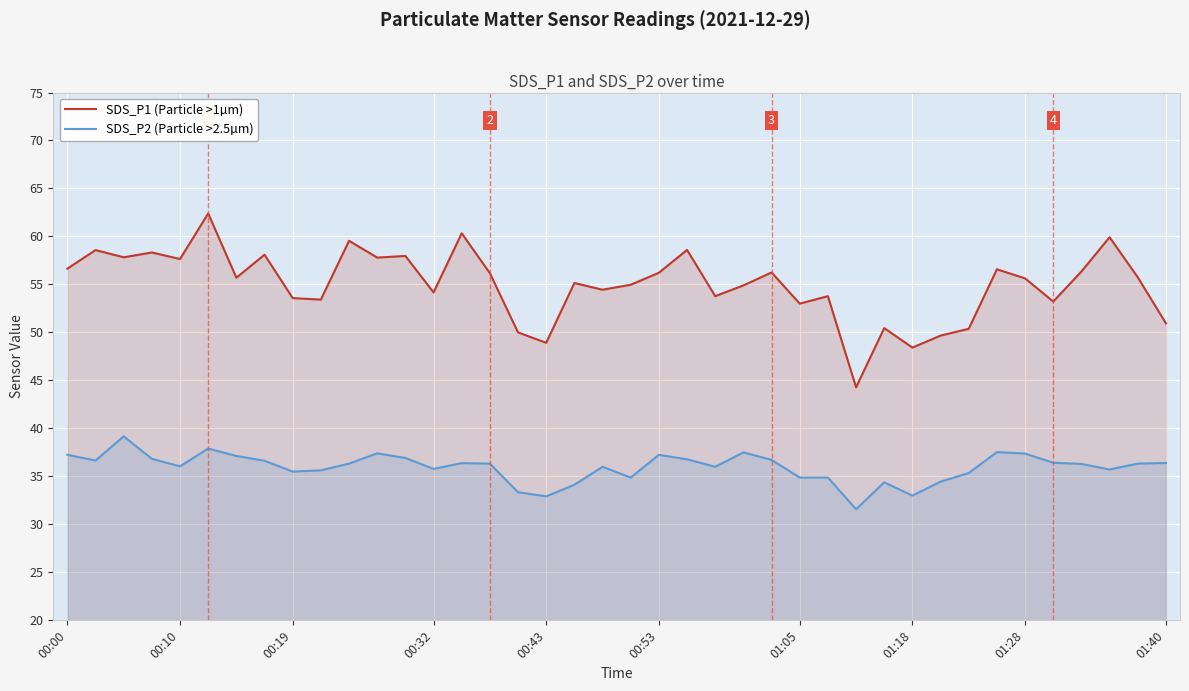

True or false: SDS_P1 (Particle >1µm) has a value of 35.5 at 00:32.

False